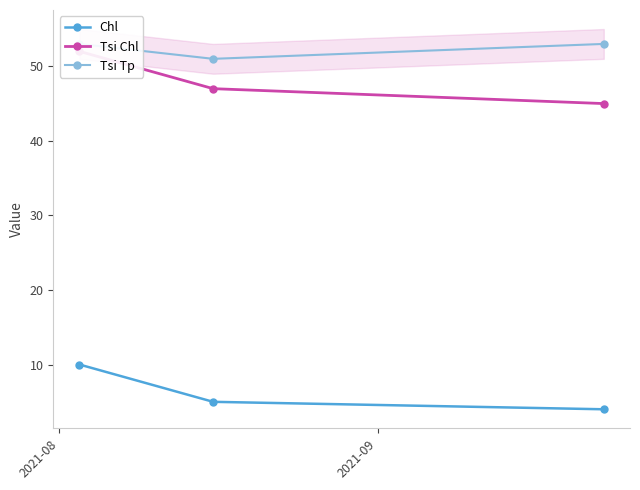

What is the value of the Chl point at the 3rd from the left?

4